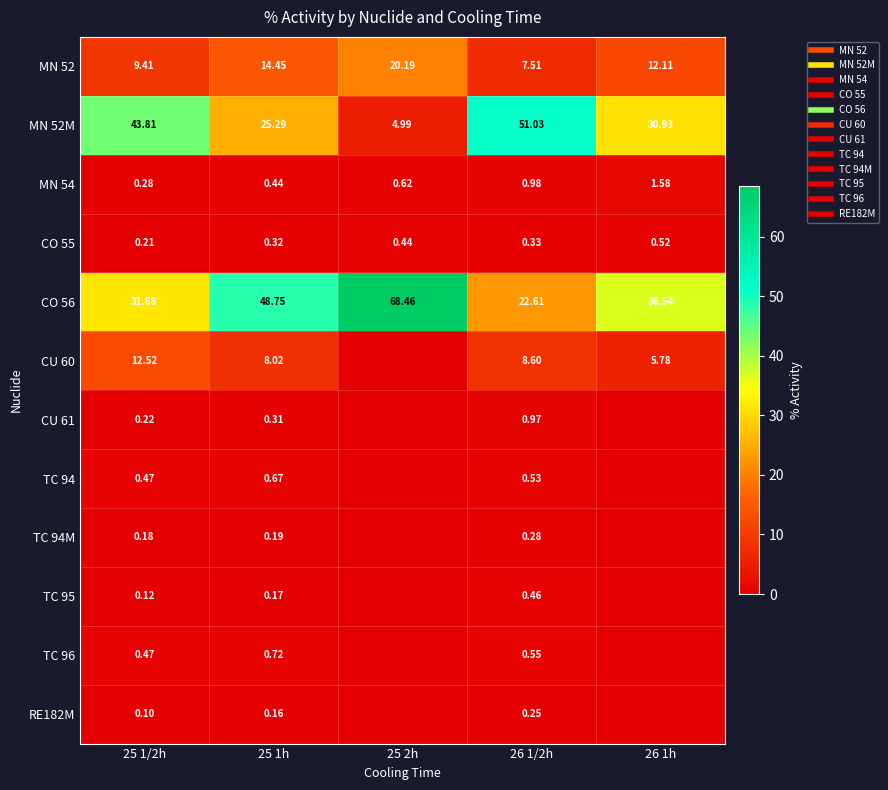

How many values in the CU 60 series exceed 8?

3